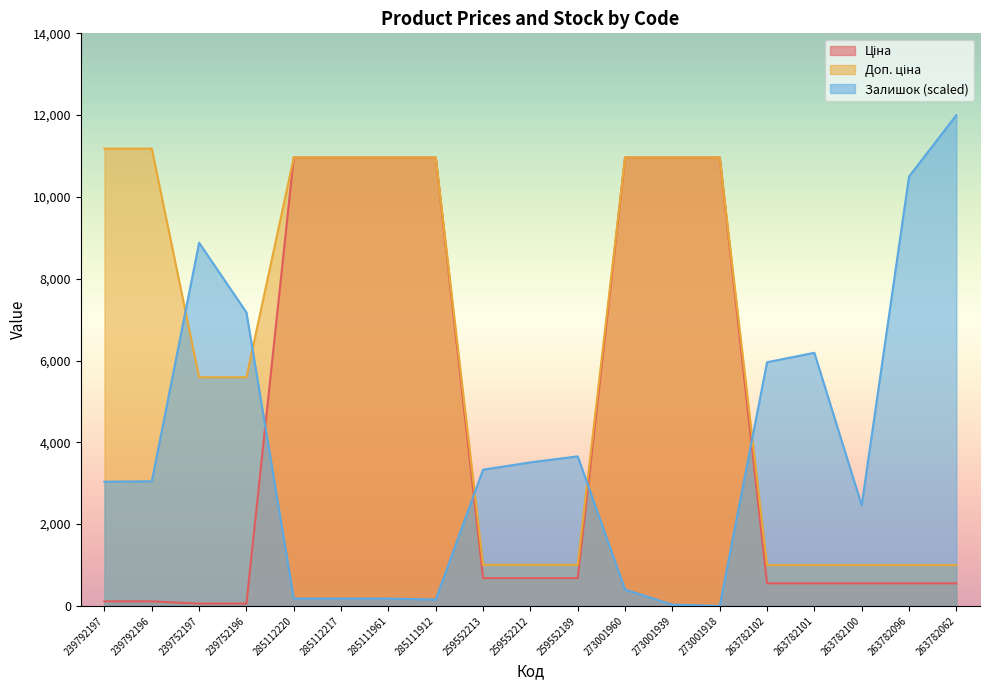

How many distinct data groups are displayed?

3